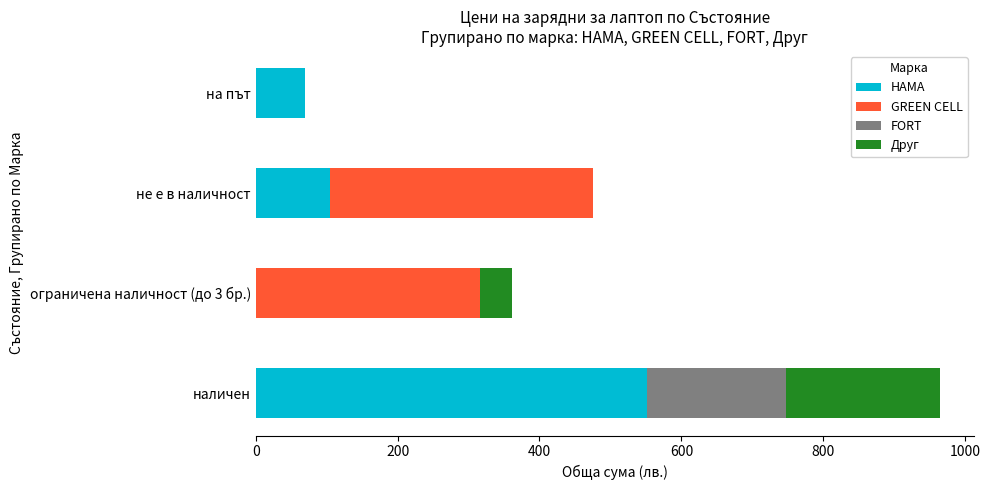

At which category is the sum across all series the highest?

наличен